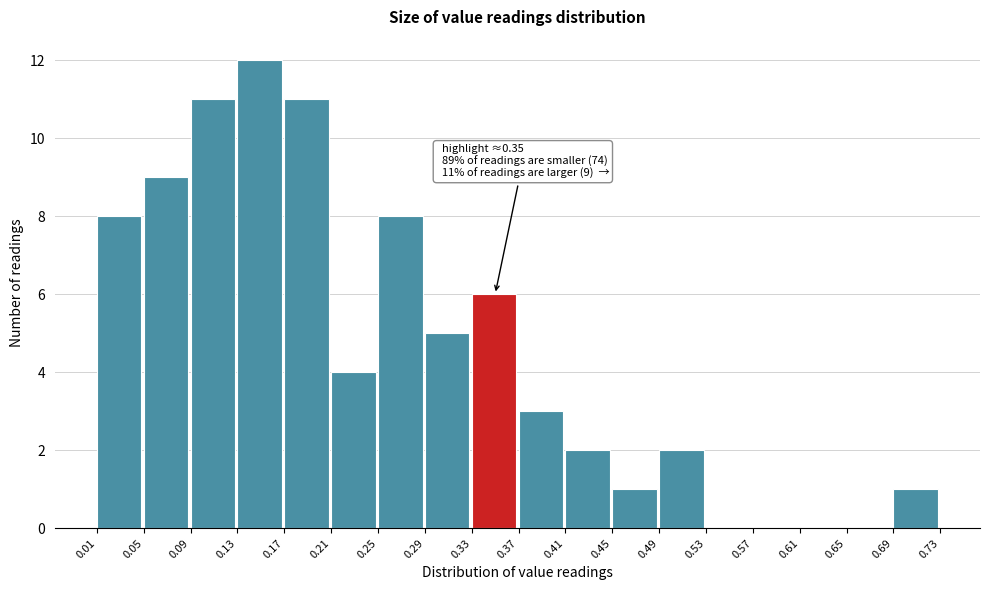

Which range on the x-axis has the tallest bar?

0.13 to 0.17